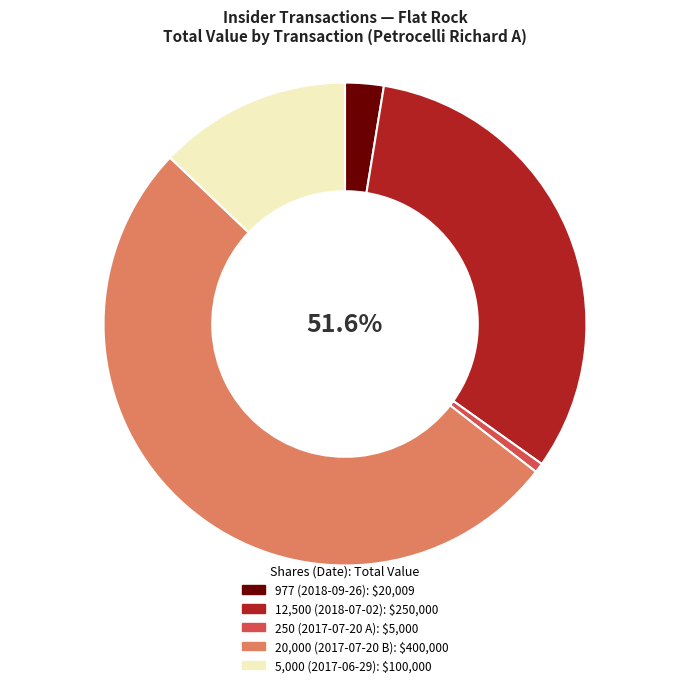

True or false: 12500 shares
2018-07-02 accounts for 18% of the total.

False